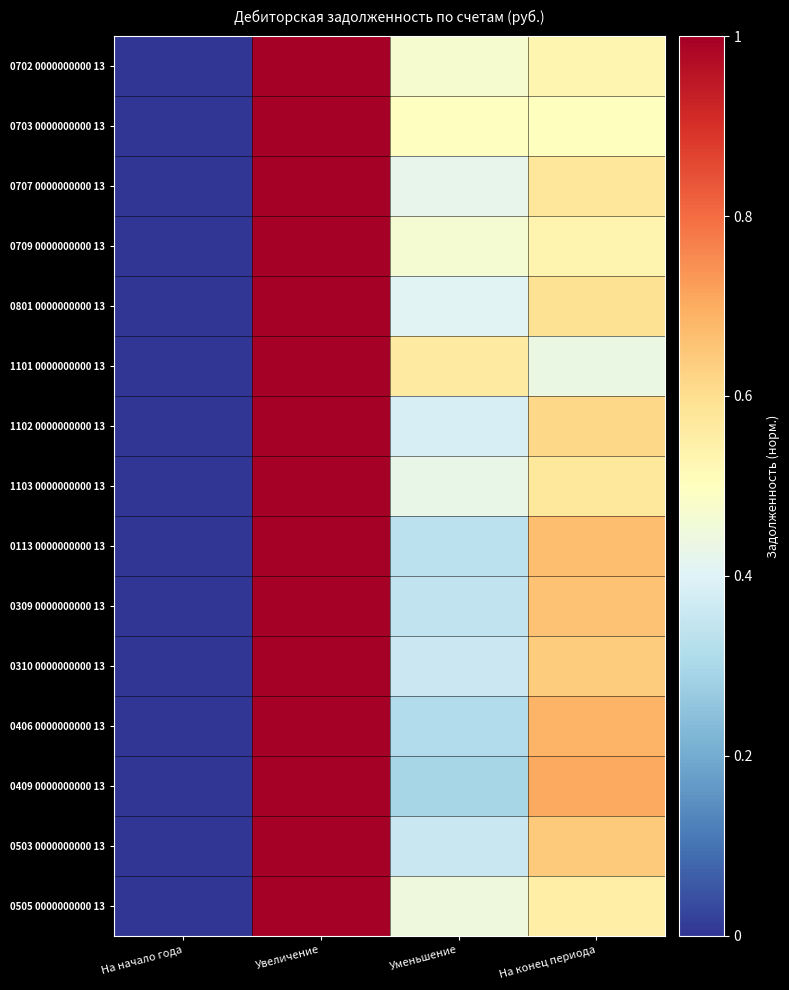

Between Увеличение and Уменьшение, which series saw the biggest shift?

0409 0000000000 13